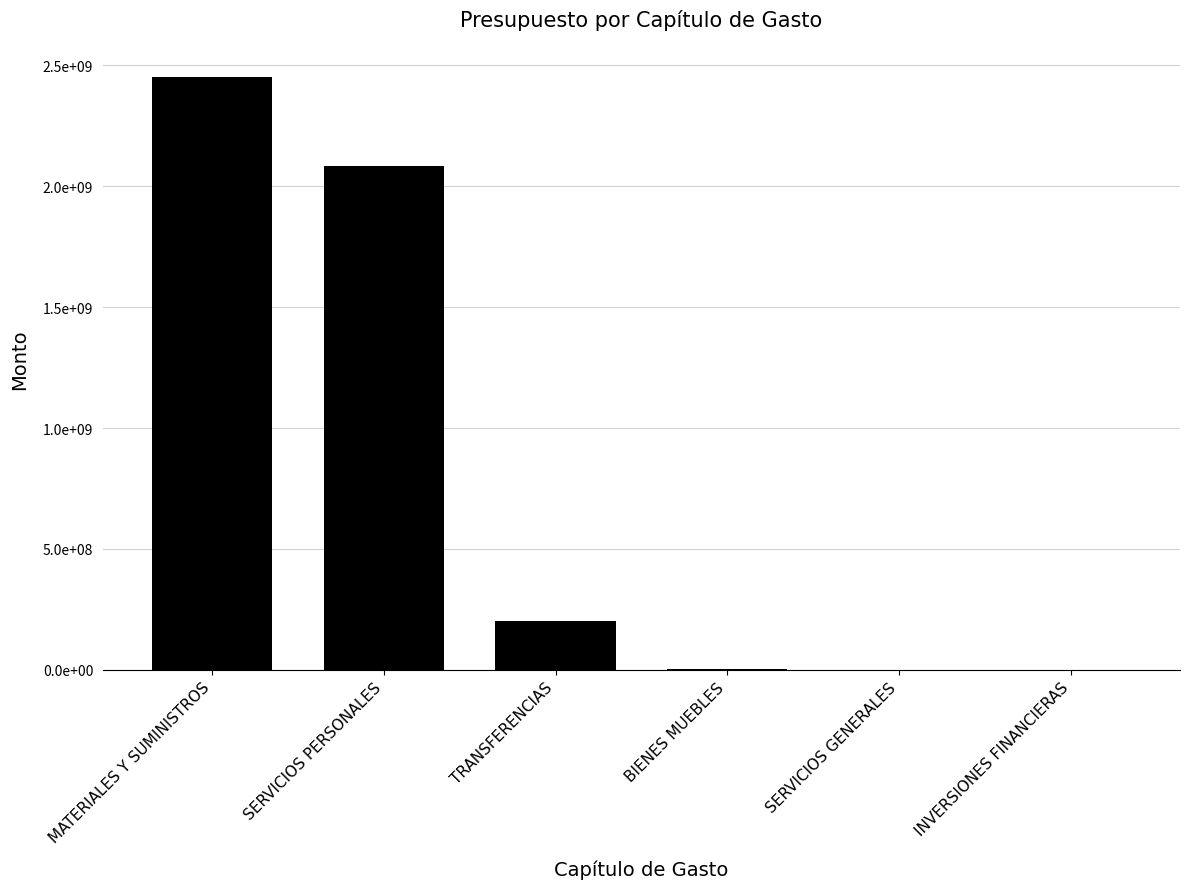

What is the value of the 2nd bar from the left?

2082267958